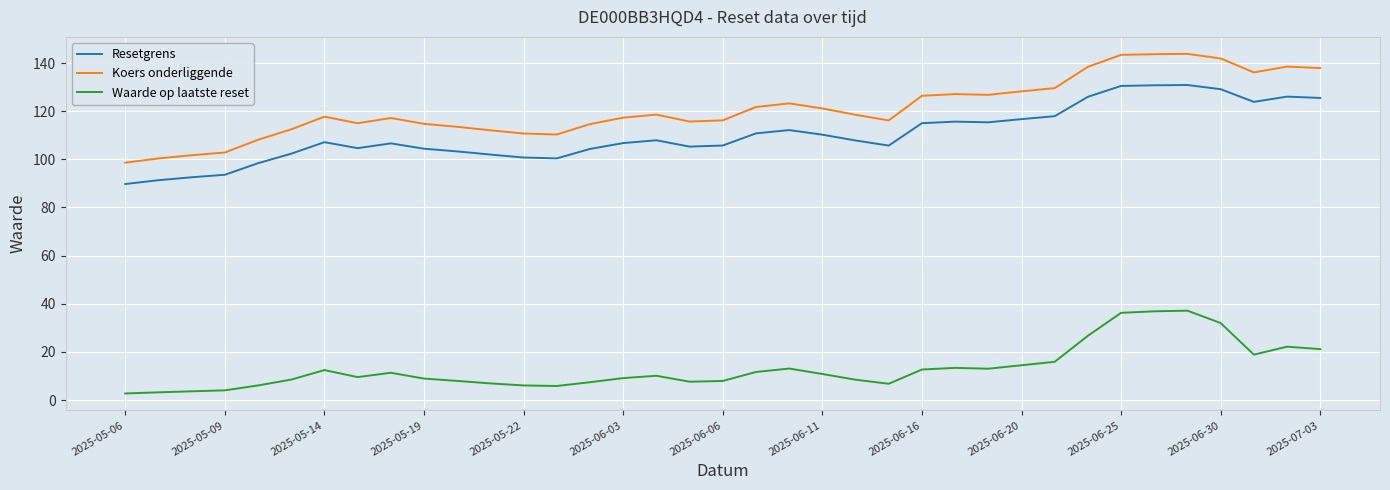

True or false: Resetgrens and Koers onderliggende intersect in this chart.

False